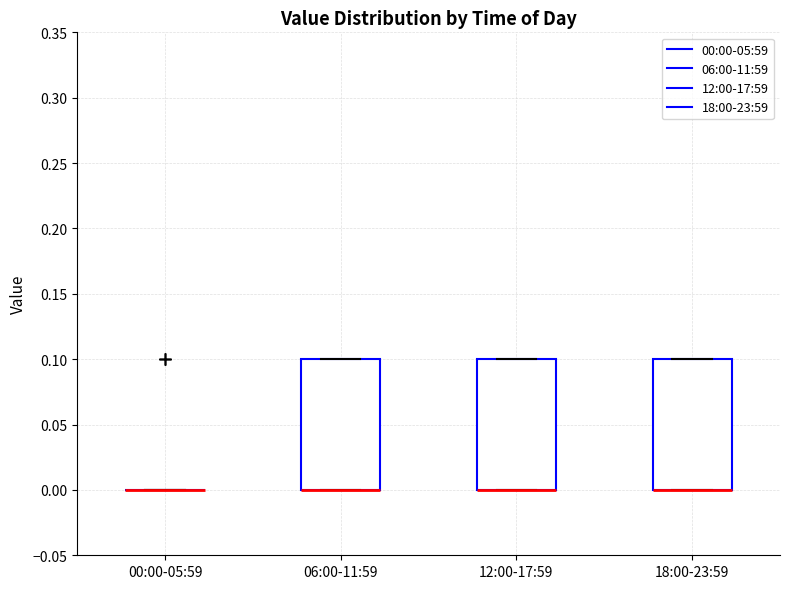

Reading left to right, read every box against the y-axis: the position of its median line, the range the box covers, and the ends of its whiskers. The values are not printed on the chart, so give them approximately, as read against the axis.

00:00-05:59: box collapsed to a line at 0.0, whiskers 0.0 to 0.0
06:00-11:59: median 0.0 (drawn on the box's lower edge), box 0.0 to 0.1, whiskers 0.0 to 0.1
12:00-17:59: median 0.0 (drawn on the box's lower edge), box 0.0 to 0.1, whiskers 0.0 to 0.1
18:00-23:59: median 0.0 (drawn on the box's lower edge), box 0.0 to 0.1, whiskers 0.0 to 0.1